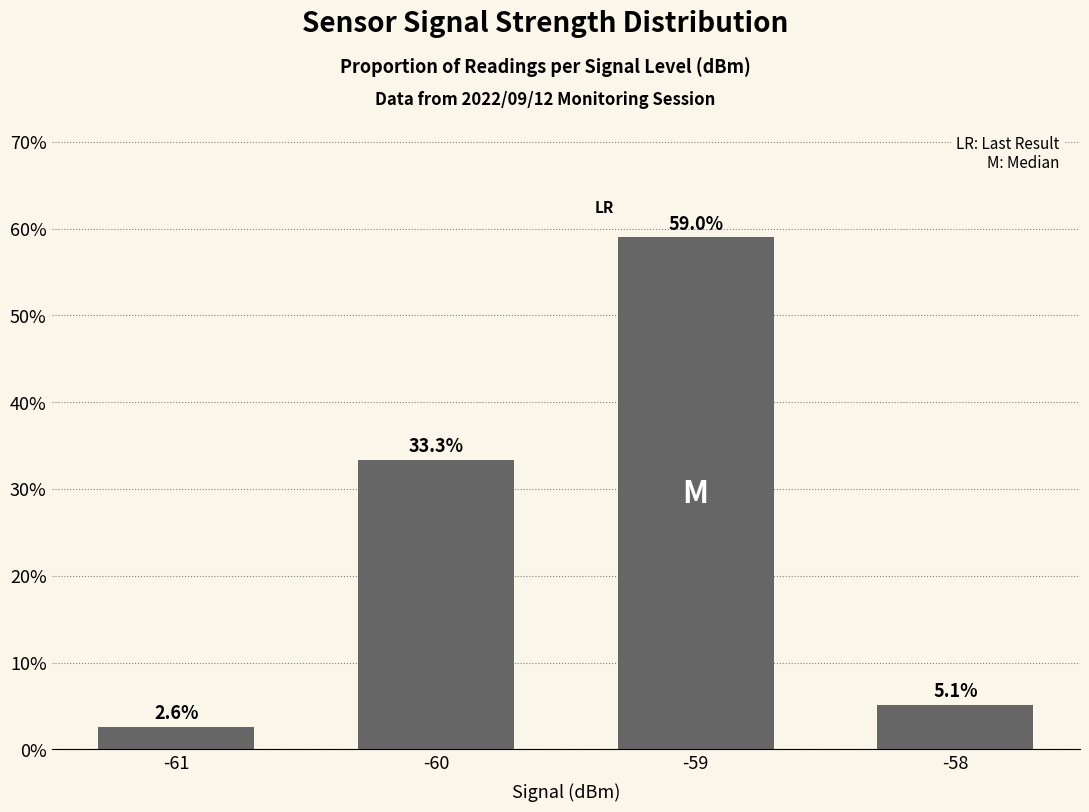

What is the change in value from -60 to -59?

+25.6